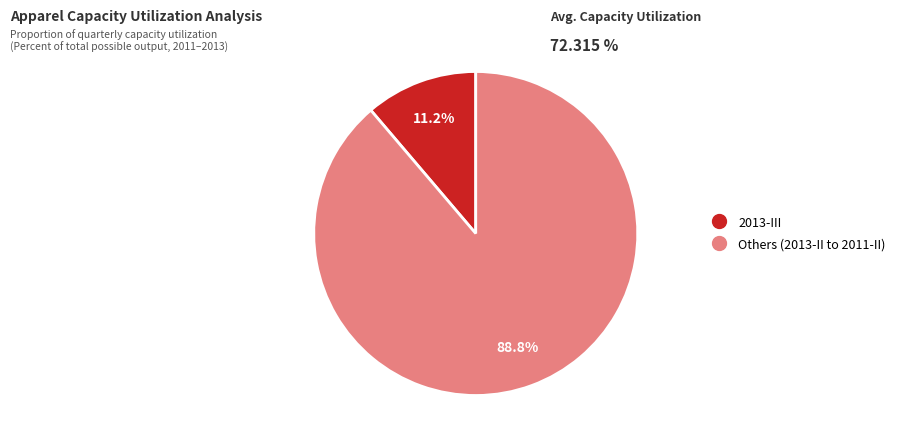

Does any single category account for the majority?

Yes